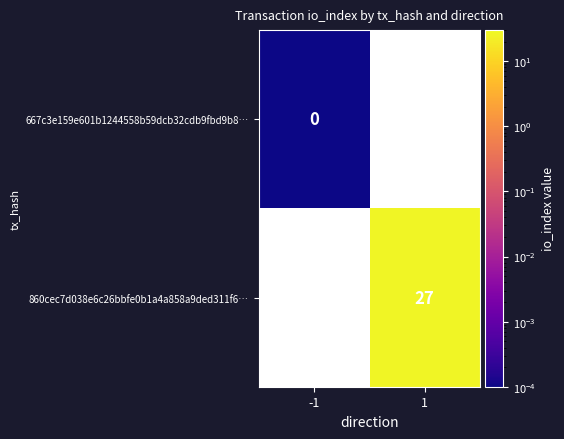

Which category has the highest value across all series?

1